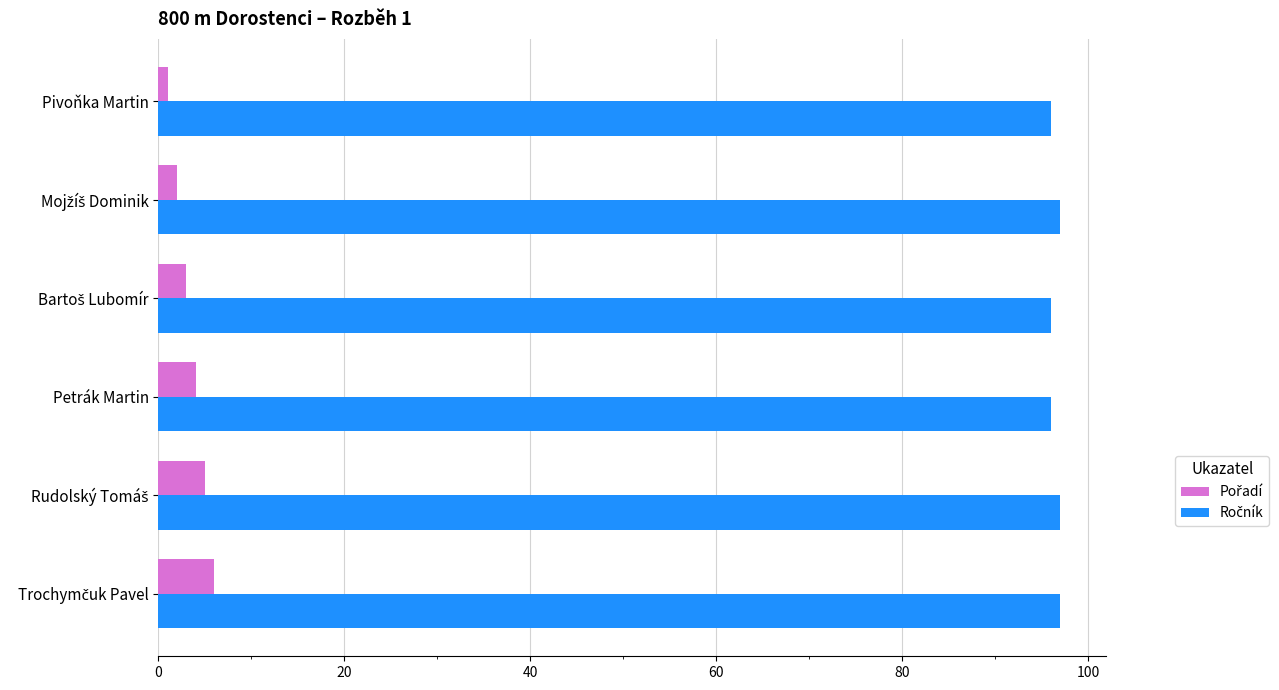

At how many categories does at least one series exceed 33?

6